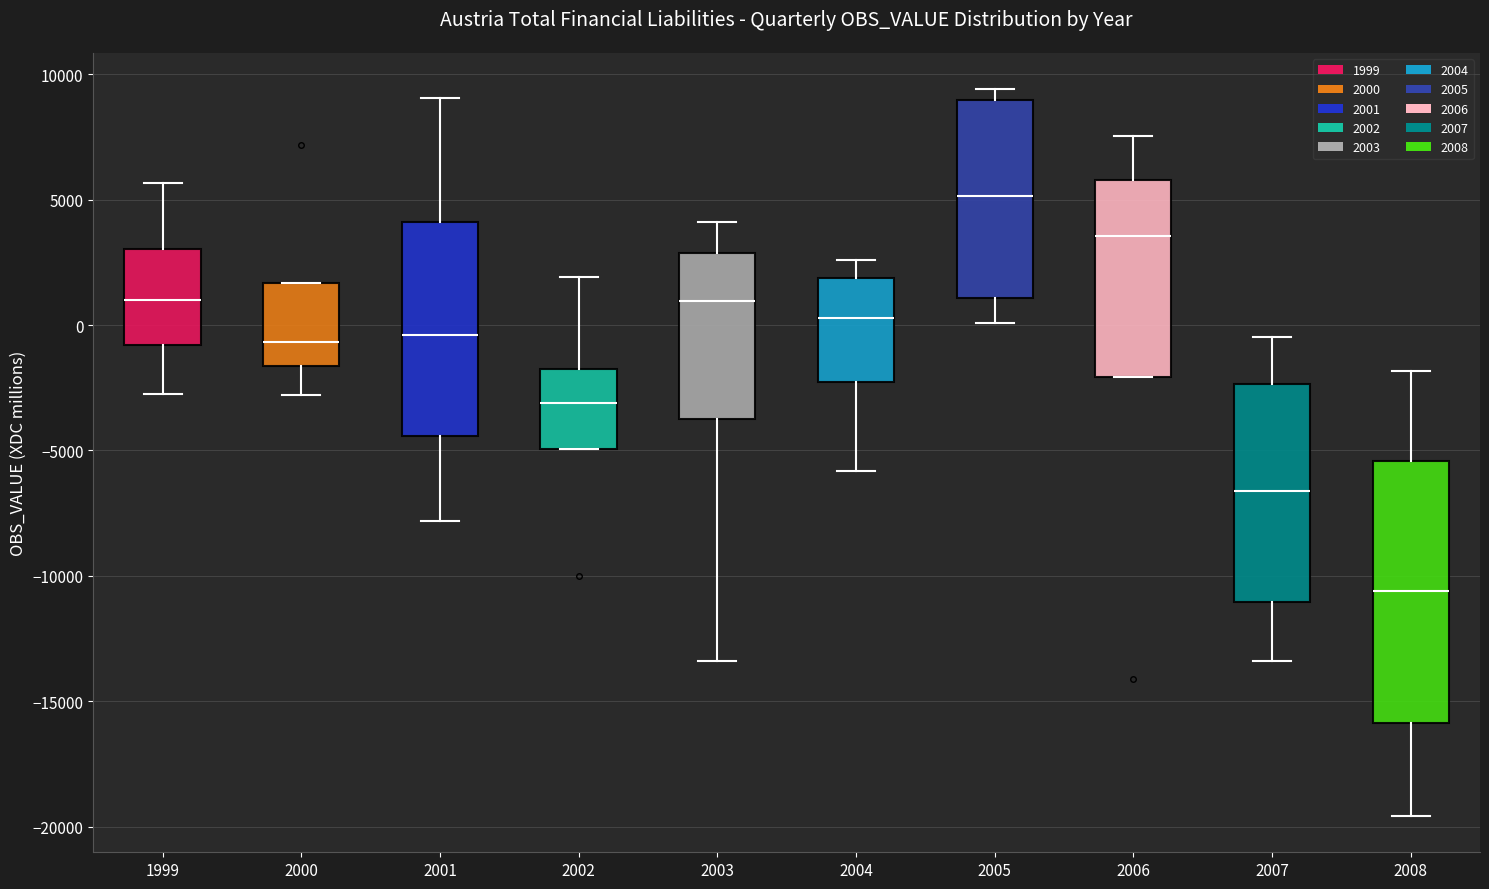

Which box has the highest median line?

2005